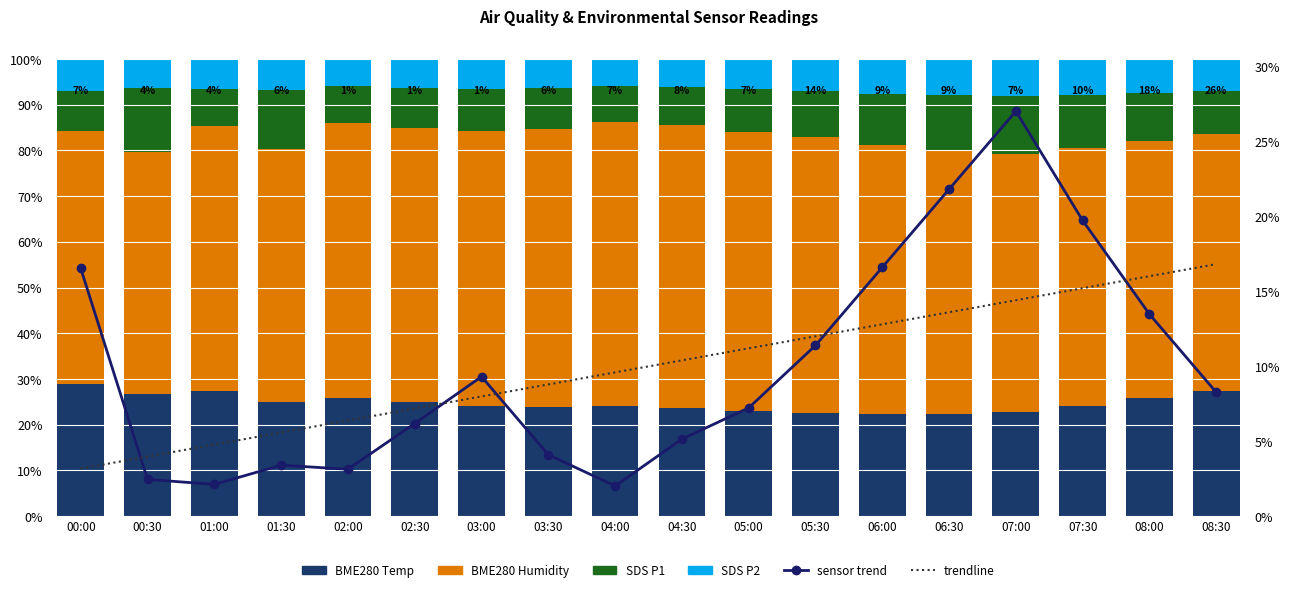

Which category has the lowest value in the SDS P2 series?

02:00